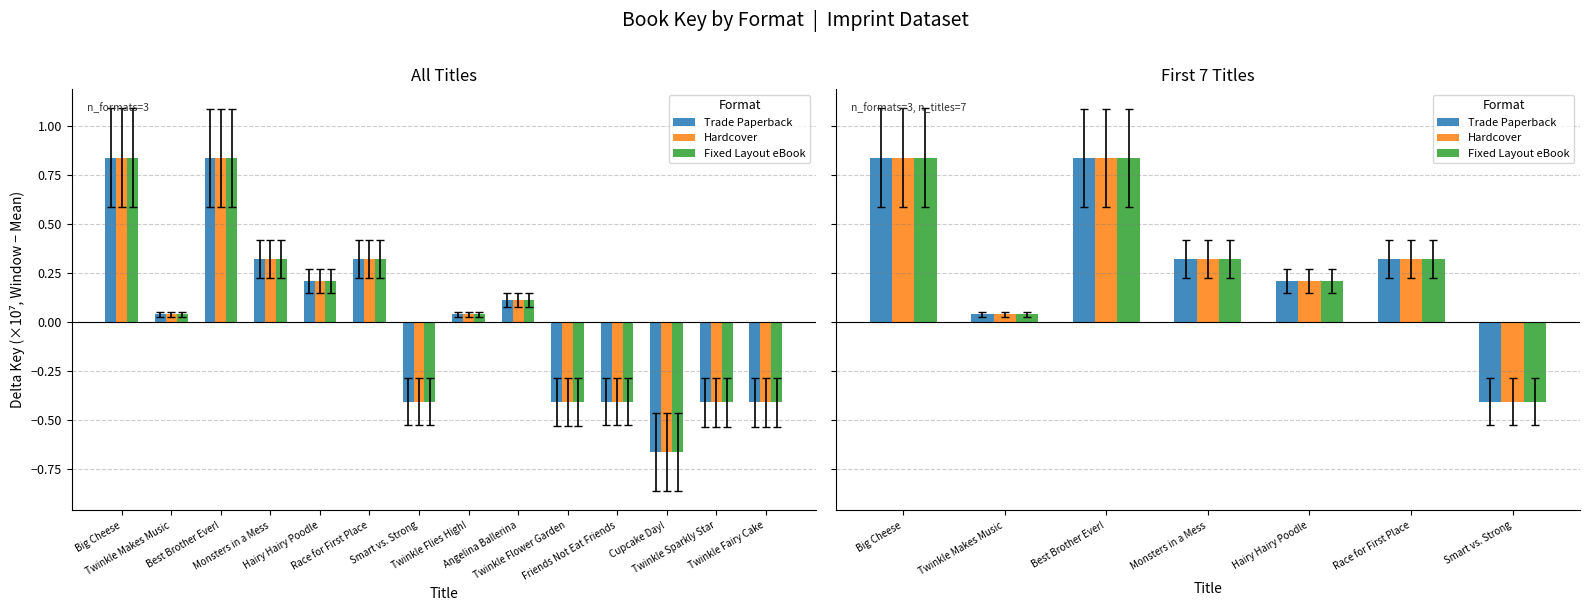

Which series has the largest total across all categories?

Trade Paperback